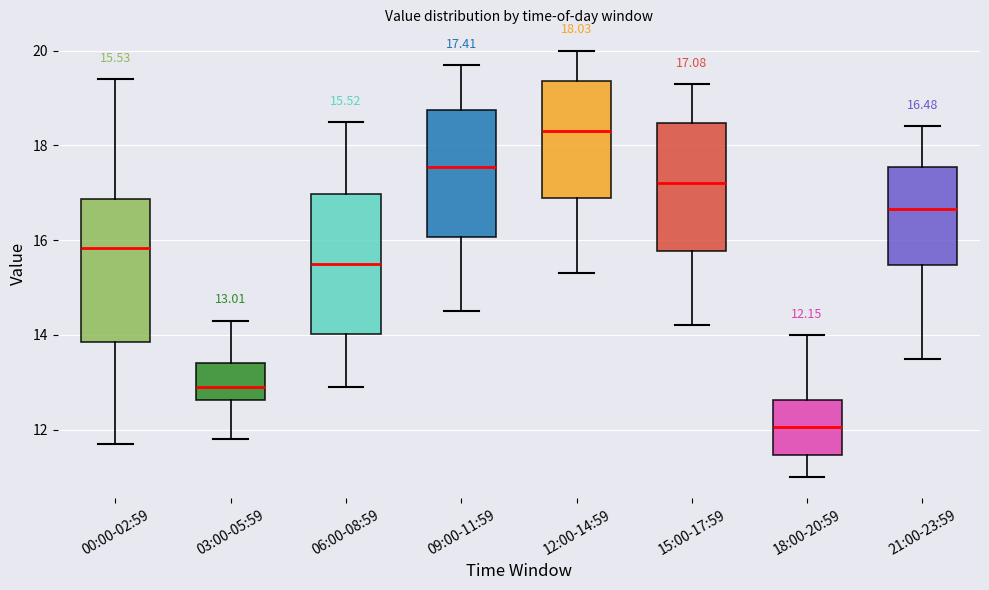

Which box's median line is the lowest?

18:00-20:59